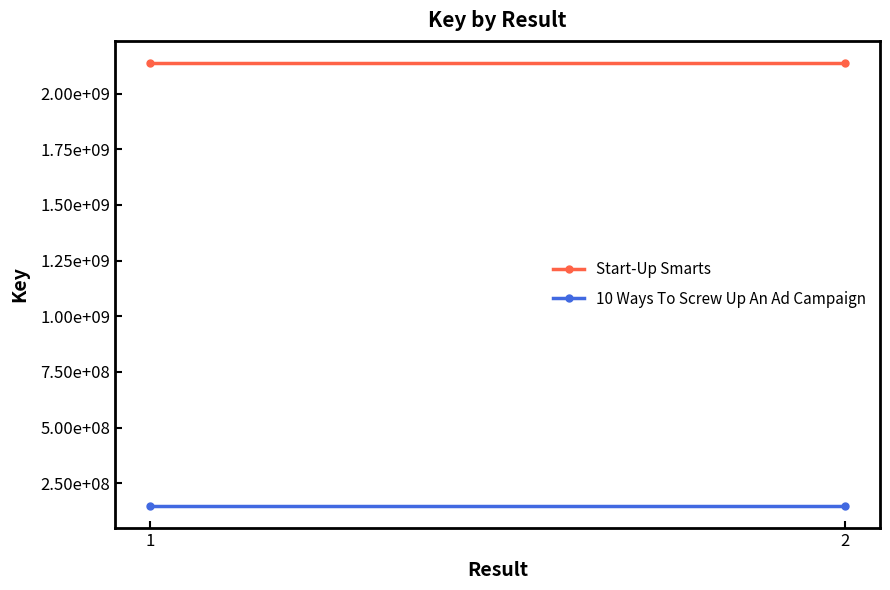

Reading left to right, list all the values displayed in this chart.

Start-Up Smarts: 2137701211	2137701211
10 Ways To Screw Up An Ad Campaign: 148307221	148307221